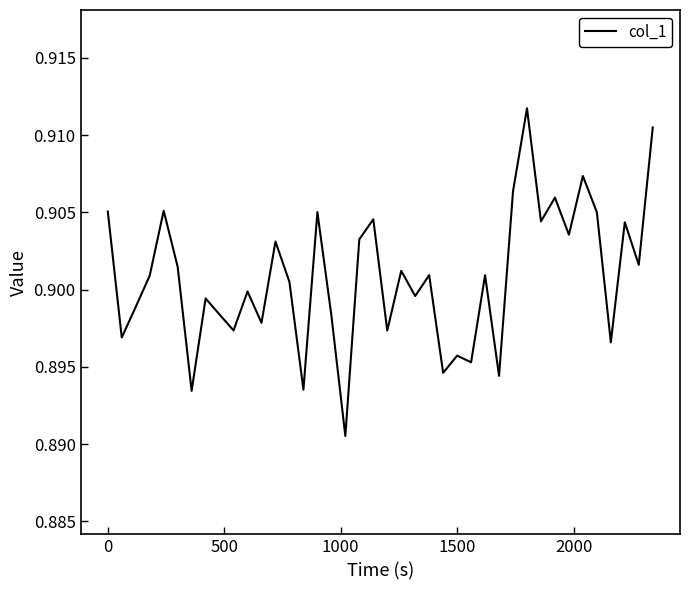

What is the average value?

0.9